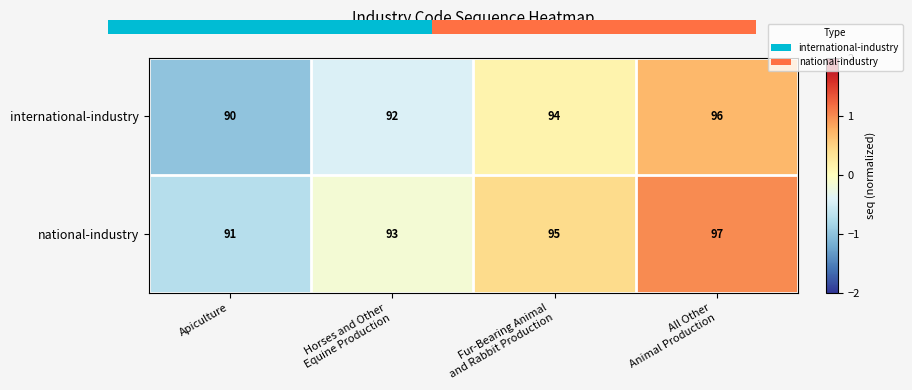

Count the number of data series in this chart.

2